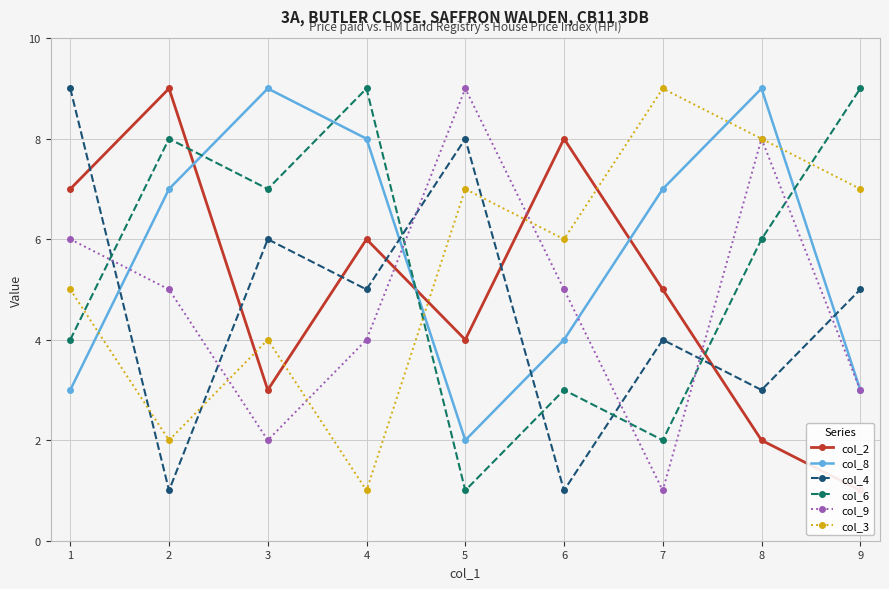

How many data points in col_4 are above 5?

3